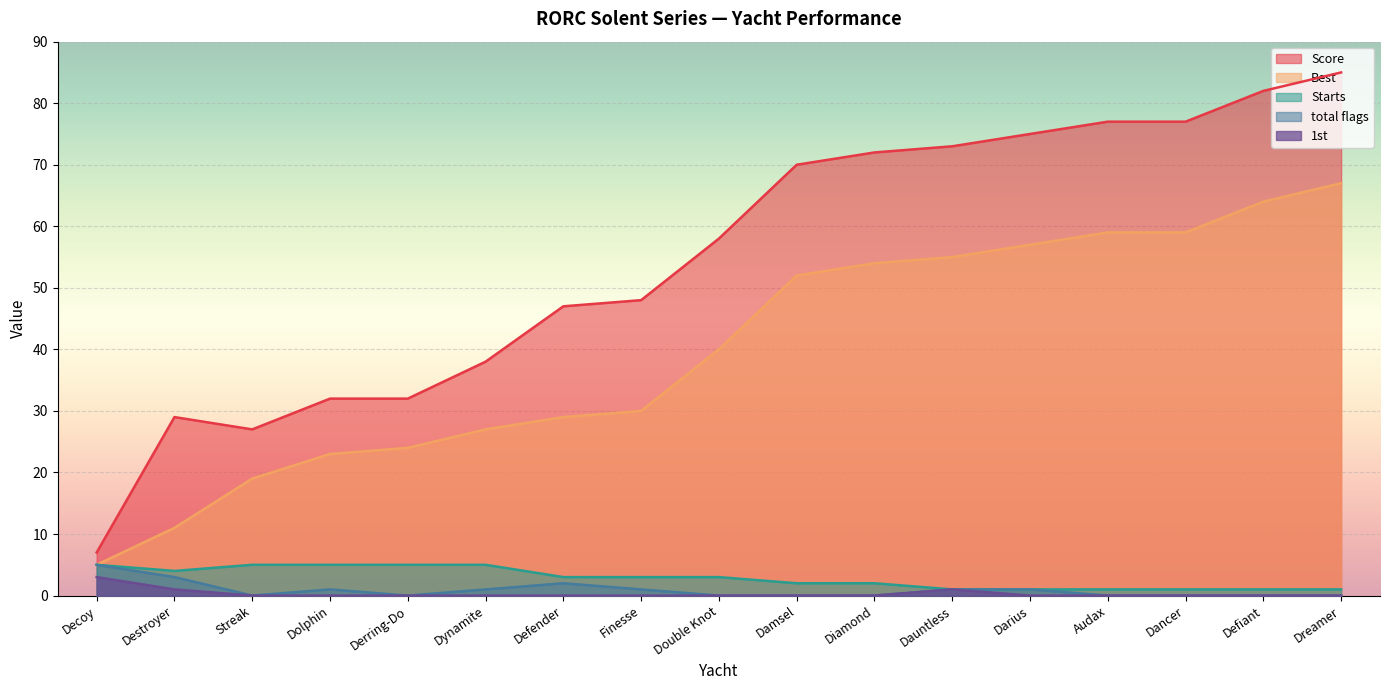

Reading left to right, transcribe all the data shown in this chart.

Score: 7	29	27	32	32	38	47	48	58	70	72	73	75	77	77	82	85
Best: 5	11	19	23	24	27	29	30	40	52	54	55	57	59	59	64	67
Starts: 5	4	5	5	5	5	3	3	3	2	2	1	1	1	1	1	1
total flags: 5	3	0	1	0	1	2	1	0	0	0	1	1	0	0	0	0
1st: 3	1	0	0	0	0	0	0	0	0	0	1	0	0	0	0	0